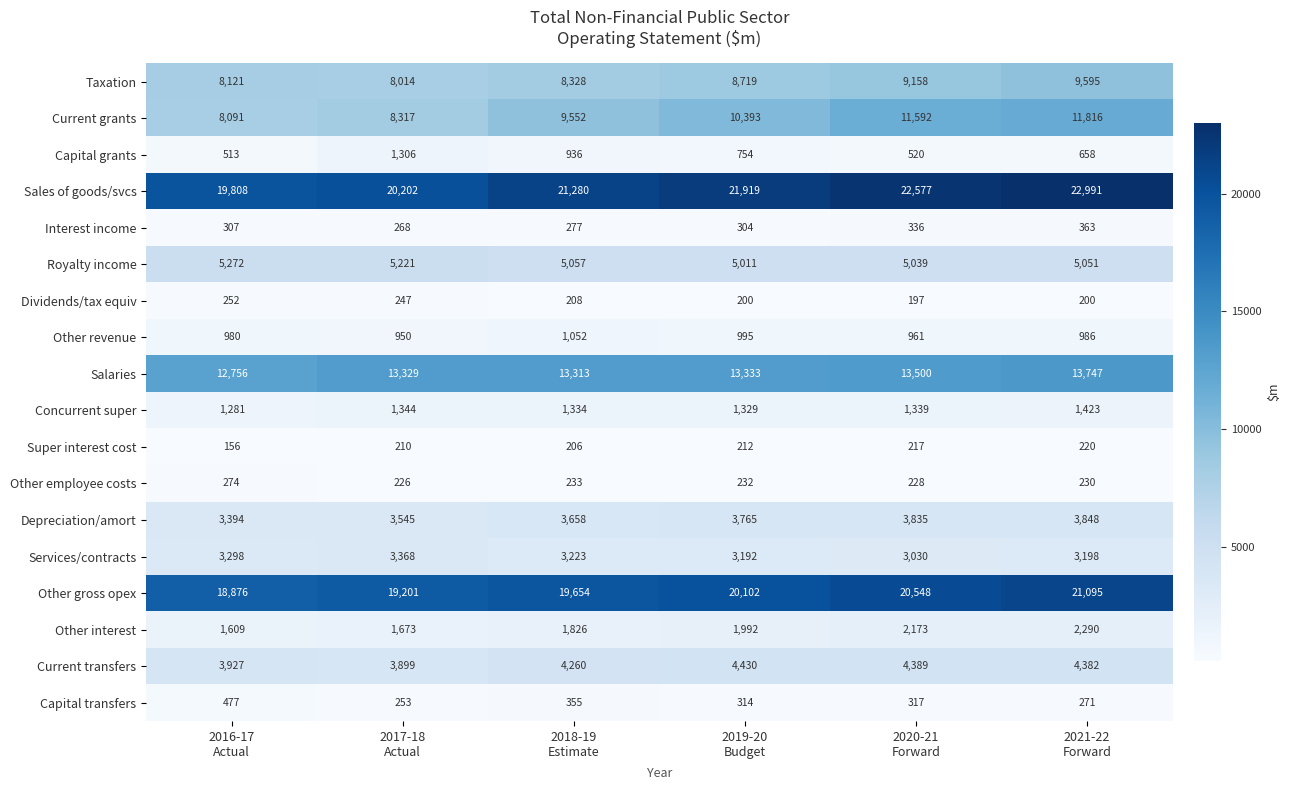

What is the greatest value displayed?

22991